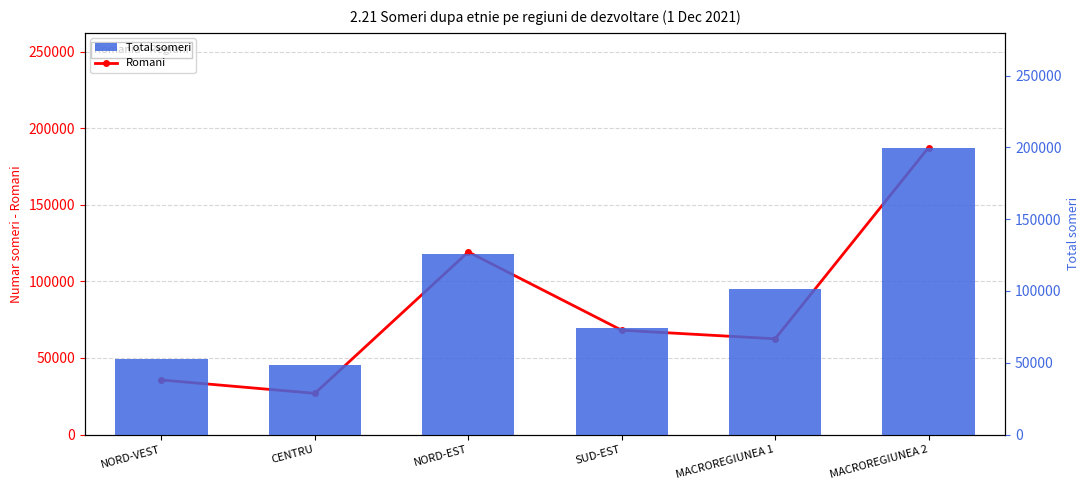

What is the value of the Total someri bar at the 4th from the left?

74262